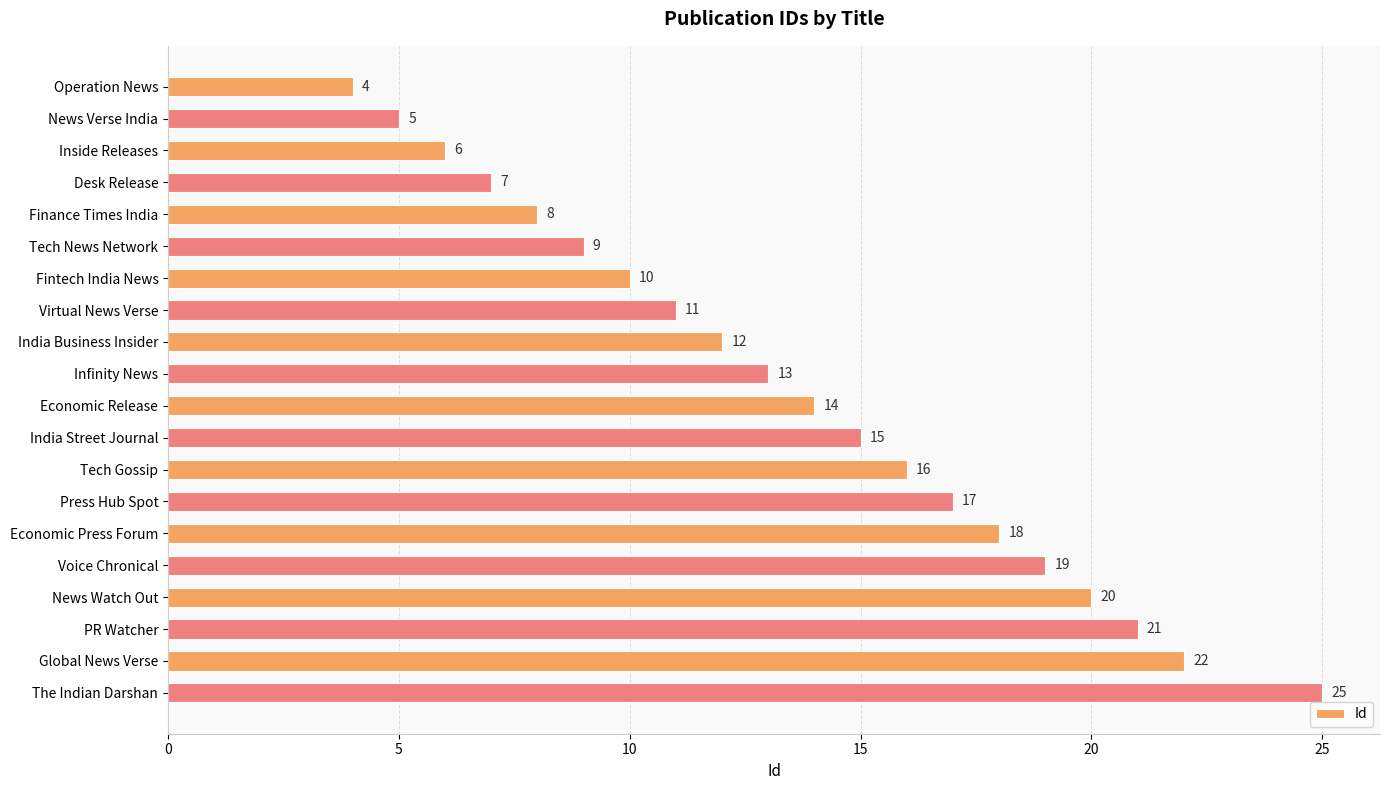

Reading top to bottom, what are all the values shown in this chart?

Operation News=4	News Verse India=5	Inside Releases=6	Desk Release=7	Finance Times India=8	Tech News Network=9	Fintech India News=10	Virtual News Verse=11	India Business Insider=12	Infinity News=13	Economic Release=14	India Street Journal=15	Tech Gossip=16	Press Hub Spot=17	Economic Press Forum=18	Voice Chronical=19	News Watch Out=20	PR Watcher=21	Global News Verse=22	The Indian Darshan=25